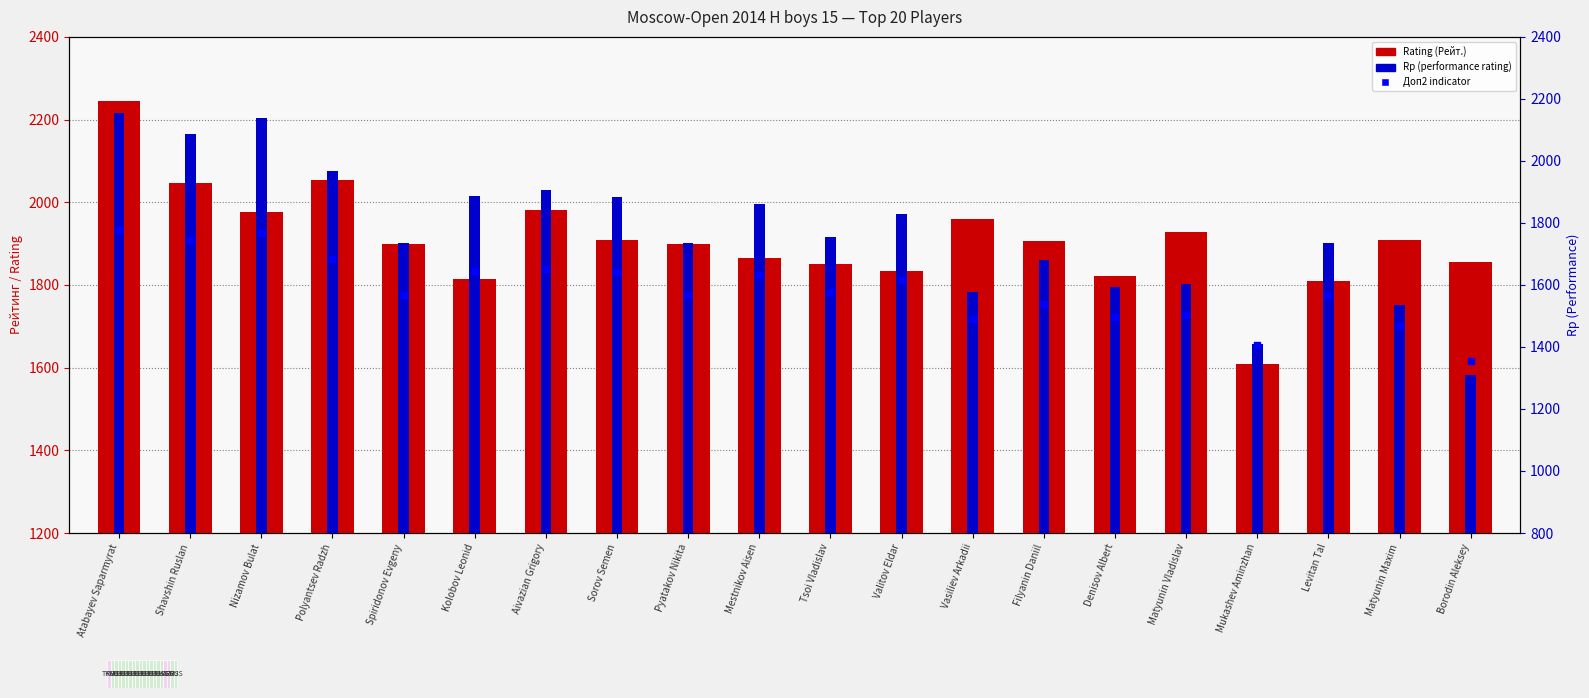

Which series has the widest spread of Y values?

Rp (performance rating)